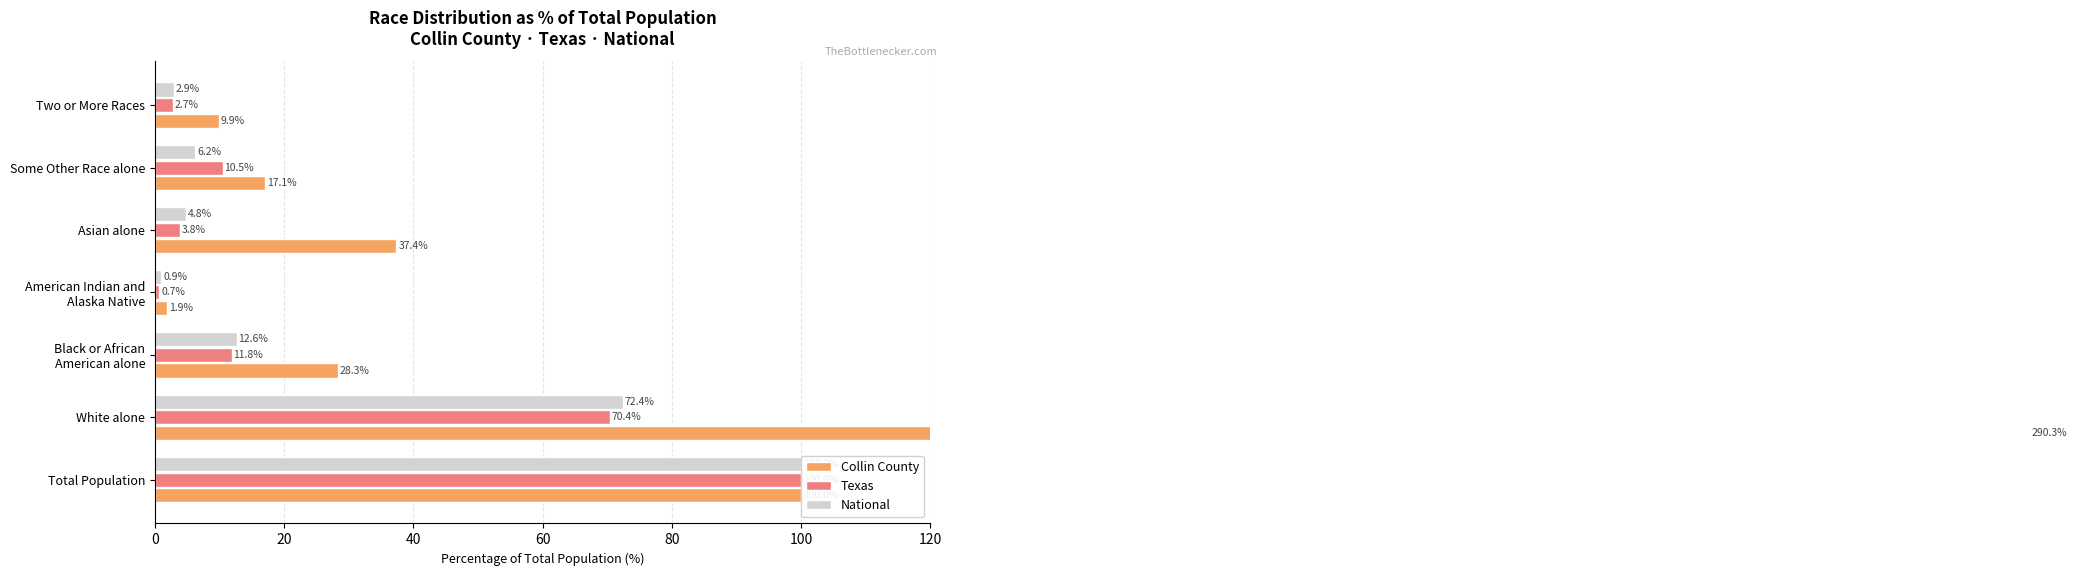

What is the lowest value of the Collin County series?

1.9